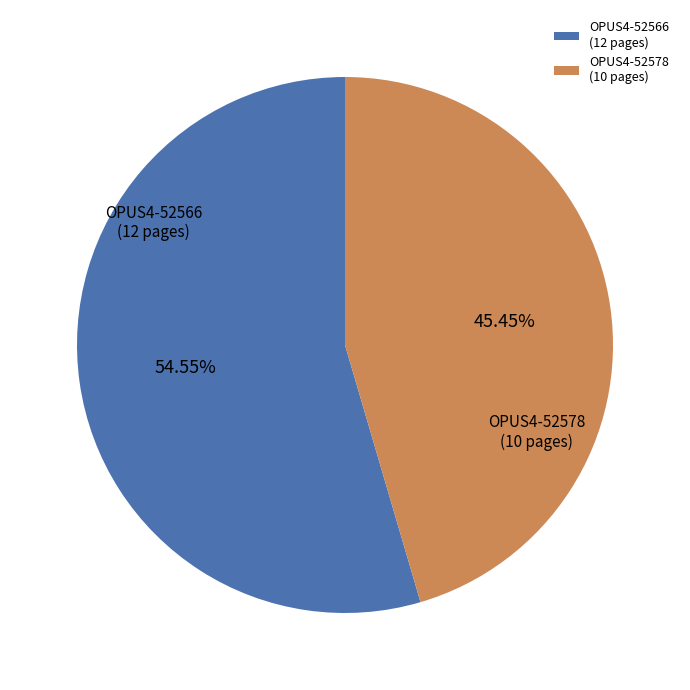

What is the largest slice in the pie chart?

OPUS4-52566